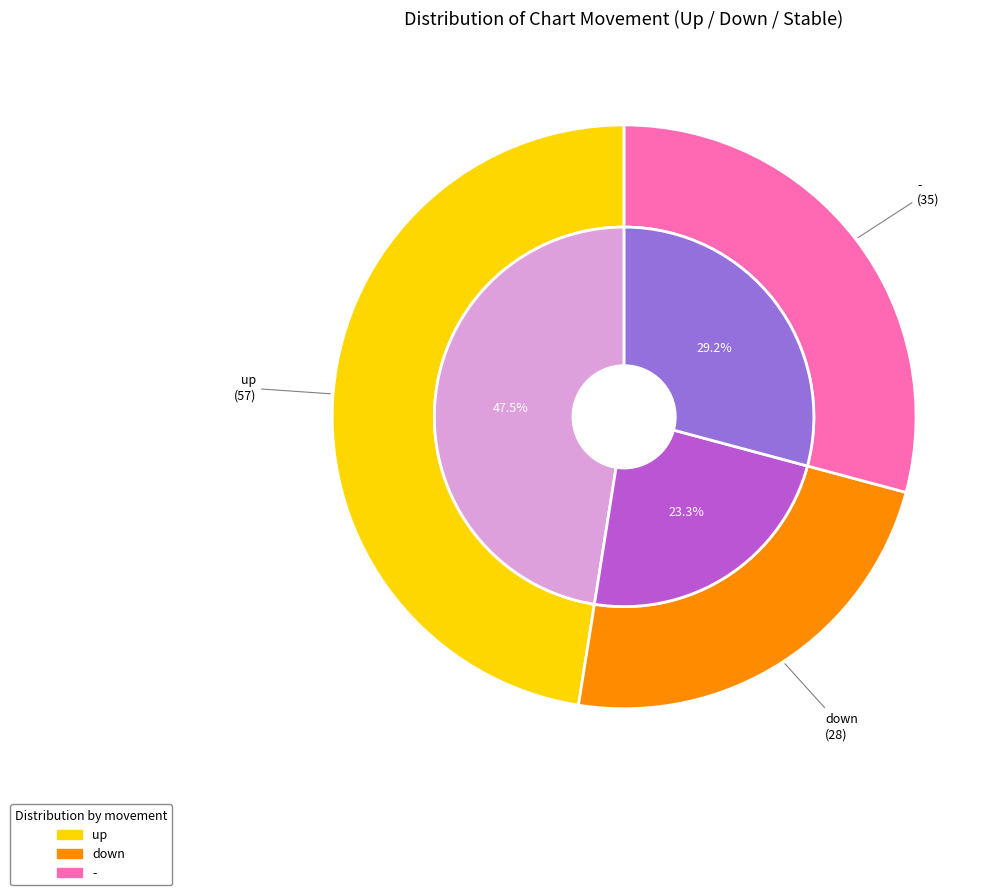

What is the largest slice in the pie chart?

up